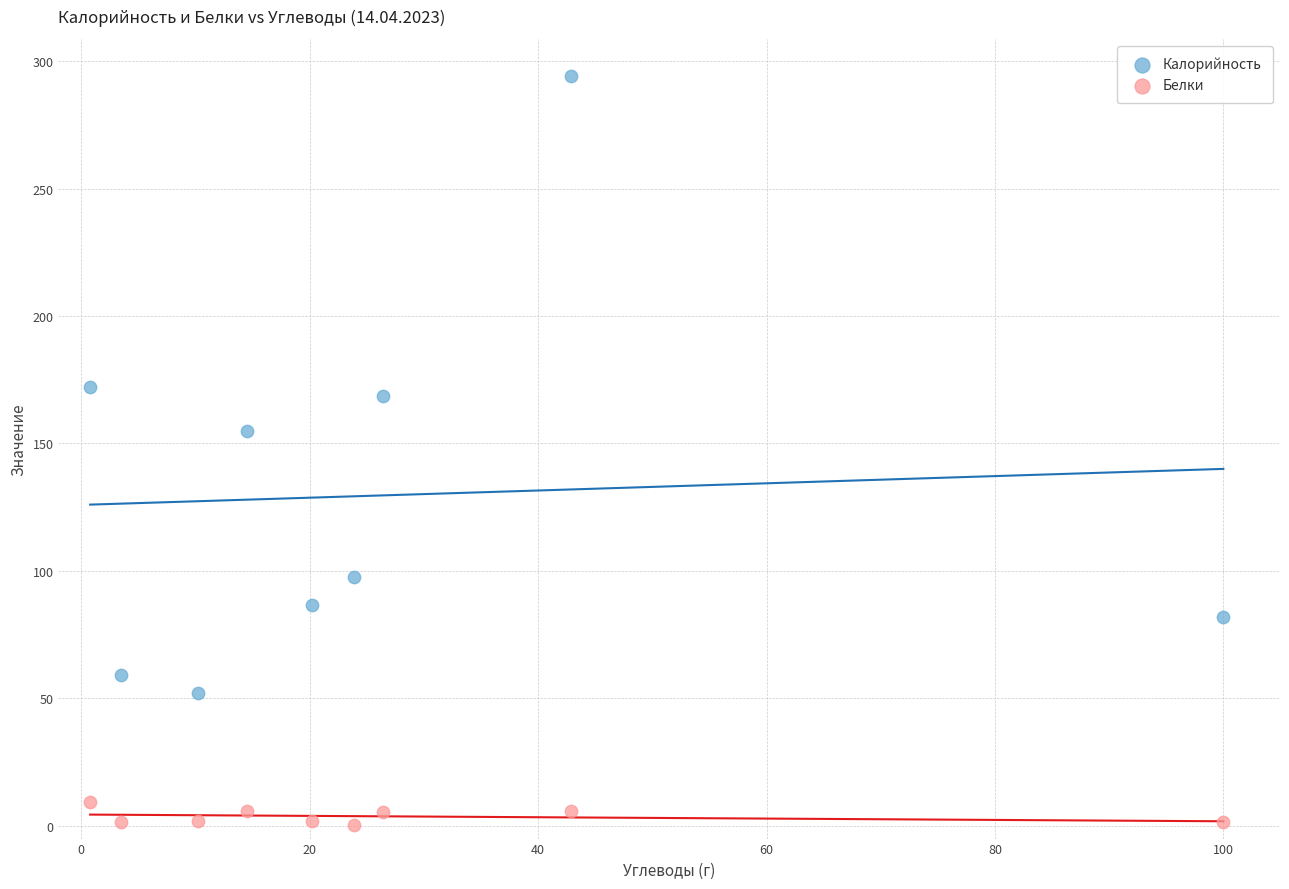

Which series reaches the minimum Y coordinate?

Белки